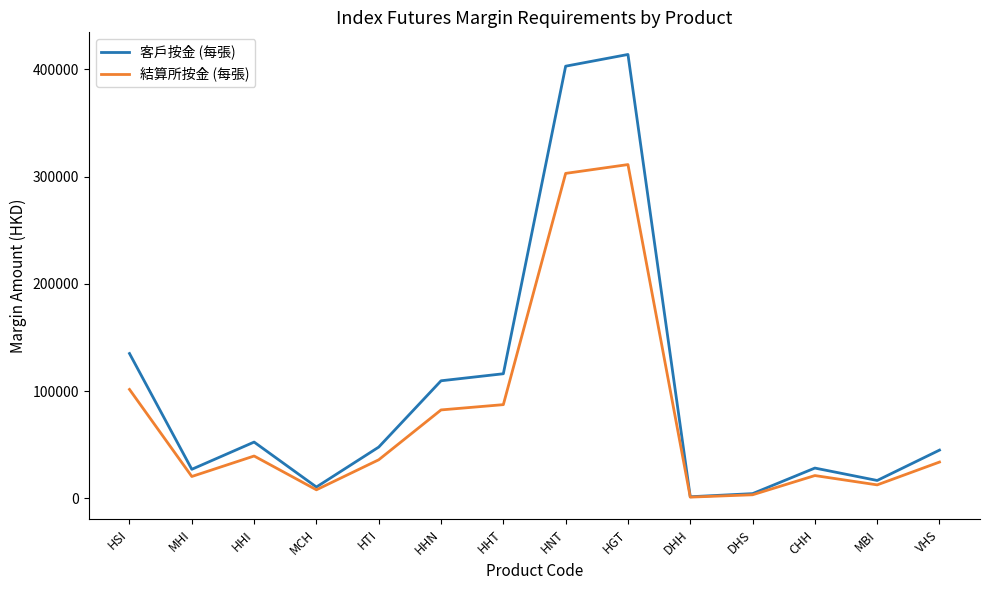

Rank the series at VHS from highest to lowest value.

客戶按金 (每張), 結算所按金 (每張)